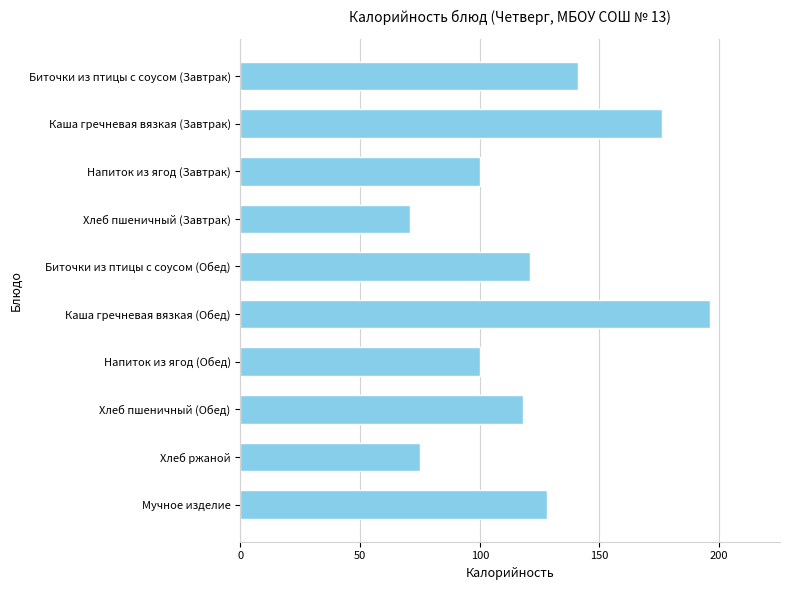

Reading bottom to top, extract all data points from this chart.

Мучное изделие=128	Хлеб ржаной=75	Хлеб пшеничный (Обед)=118	Напиток из ягод (Обед)=100	Каша гречневая вязкая (Обед)=196	Биточки из птицы с соусом (Обед)=121	Хлеб пшеничный (Завтрак)=71	Напиток из ягод (Завтрак)=100	Каша гречневая вязкая (Завтрак)=176	Биточки из птицы с соусом (Завтрак)=141